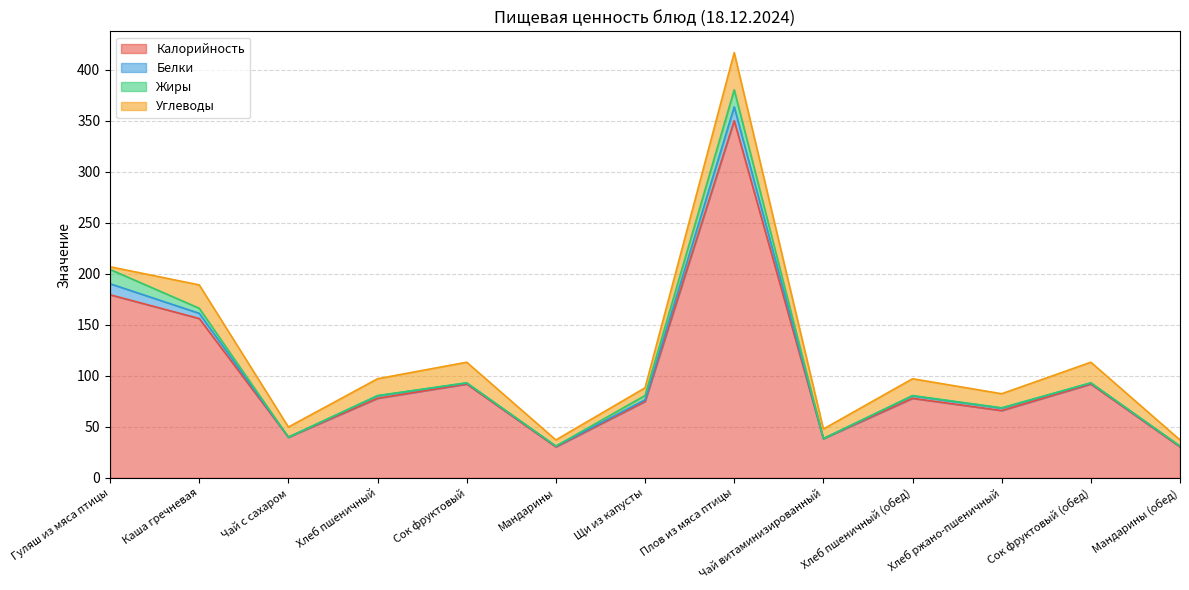

What is the difference between the highest and lowest values at Хлеб пшеничный?

77.7